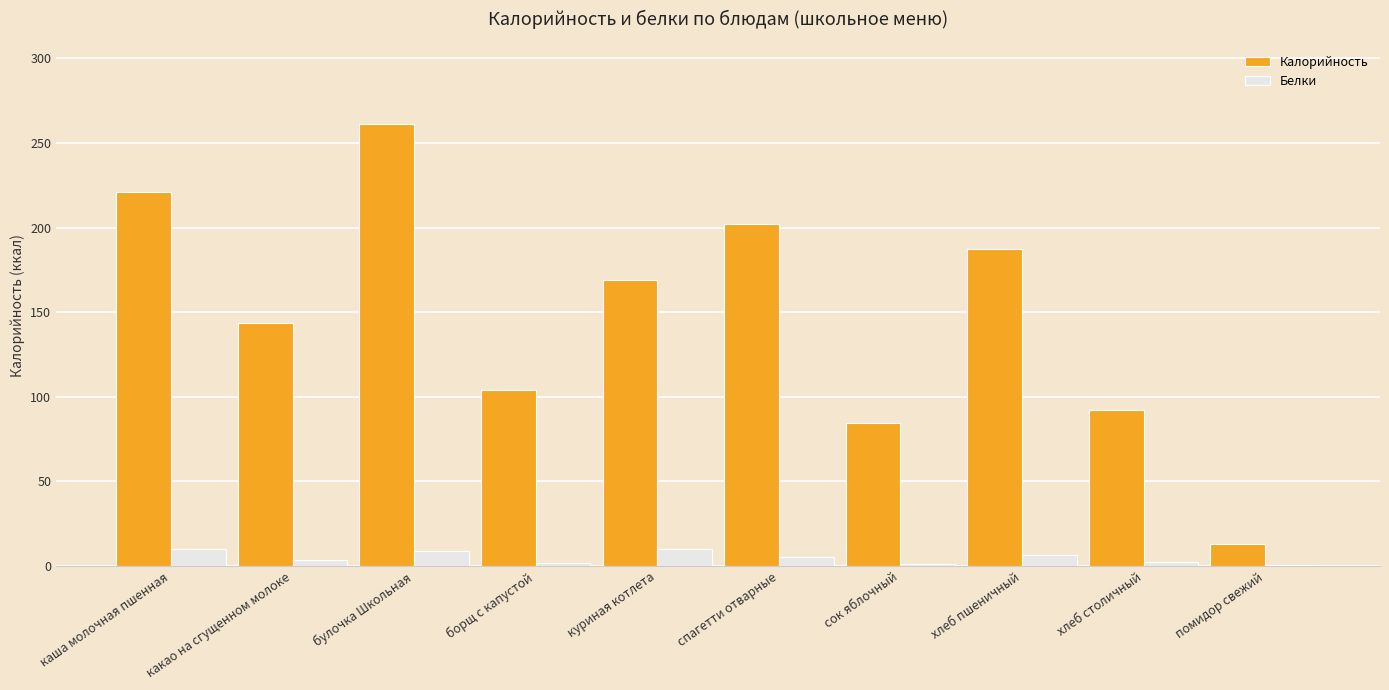

Is it true that Калорийность equals 187.0 at хлеб пшеничный?

True